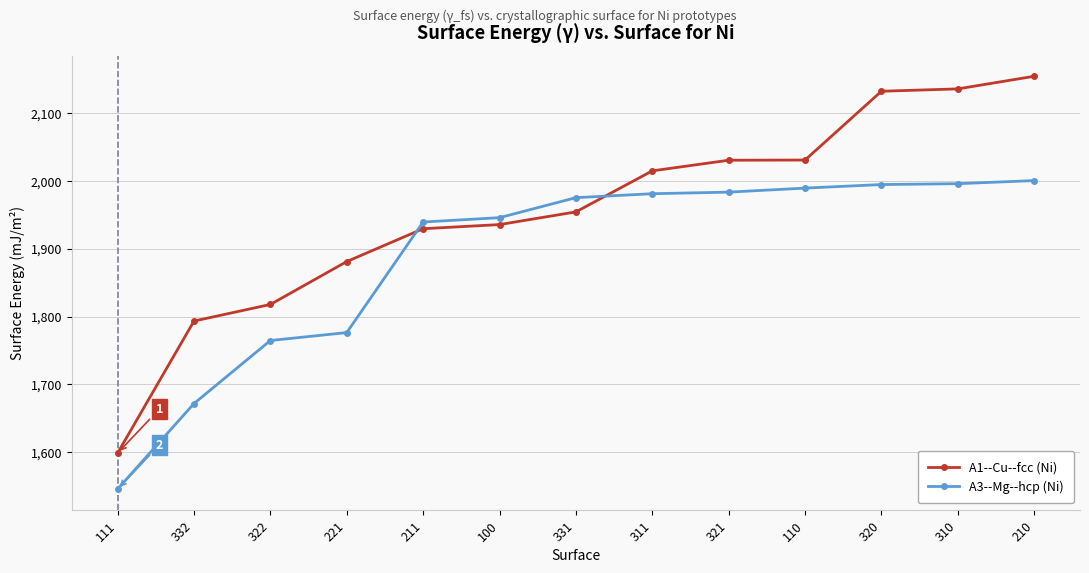

What is the sum of the A1--Cu--fcc (Ni) values at 320 and 321?

4162.9